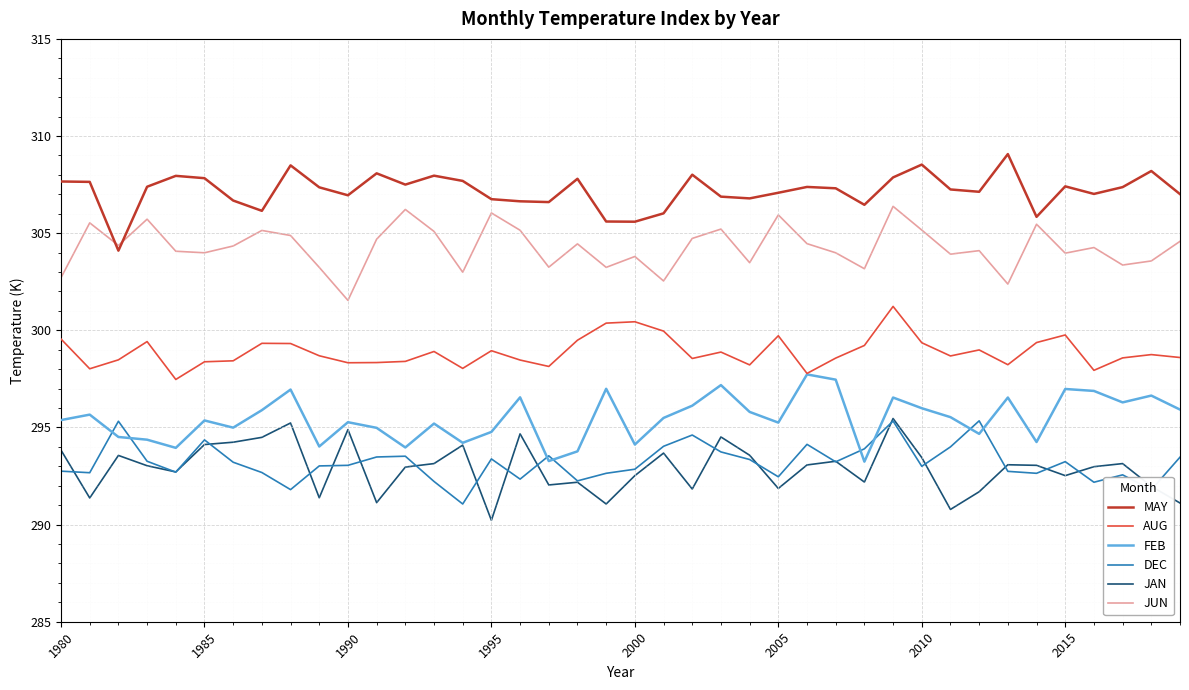

Which series has the largest total across all categories?

MAY